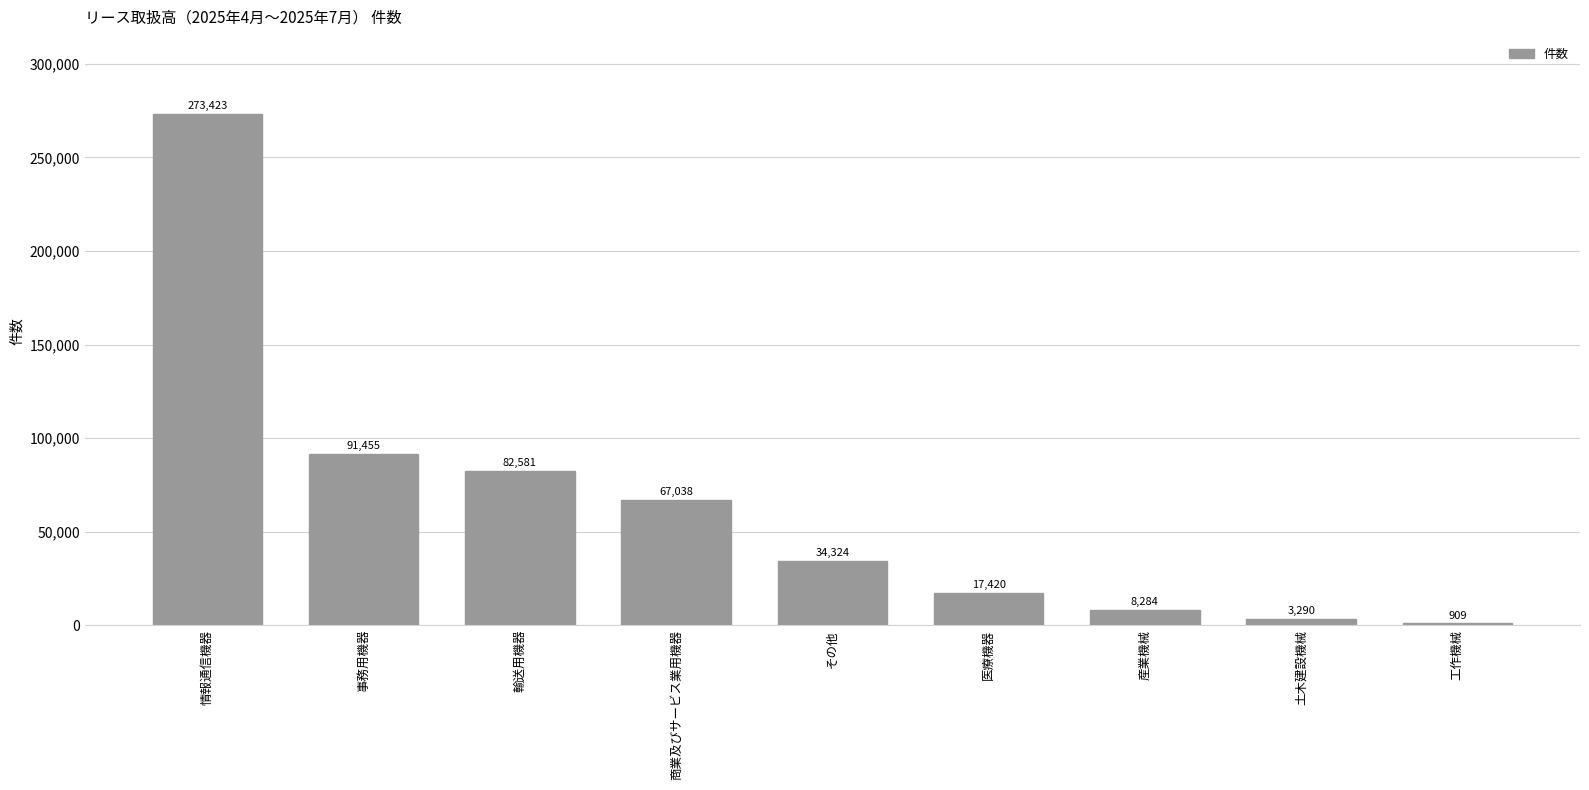

What is the change in value from 産業機械 to 土木建設機械?

-4994